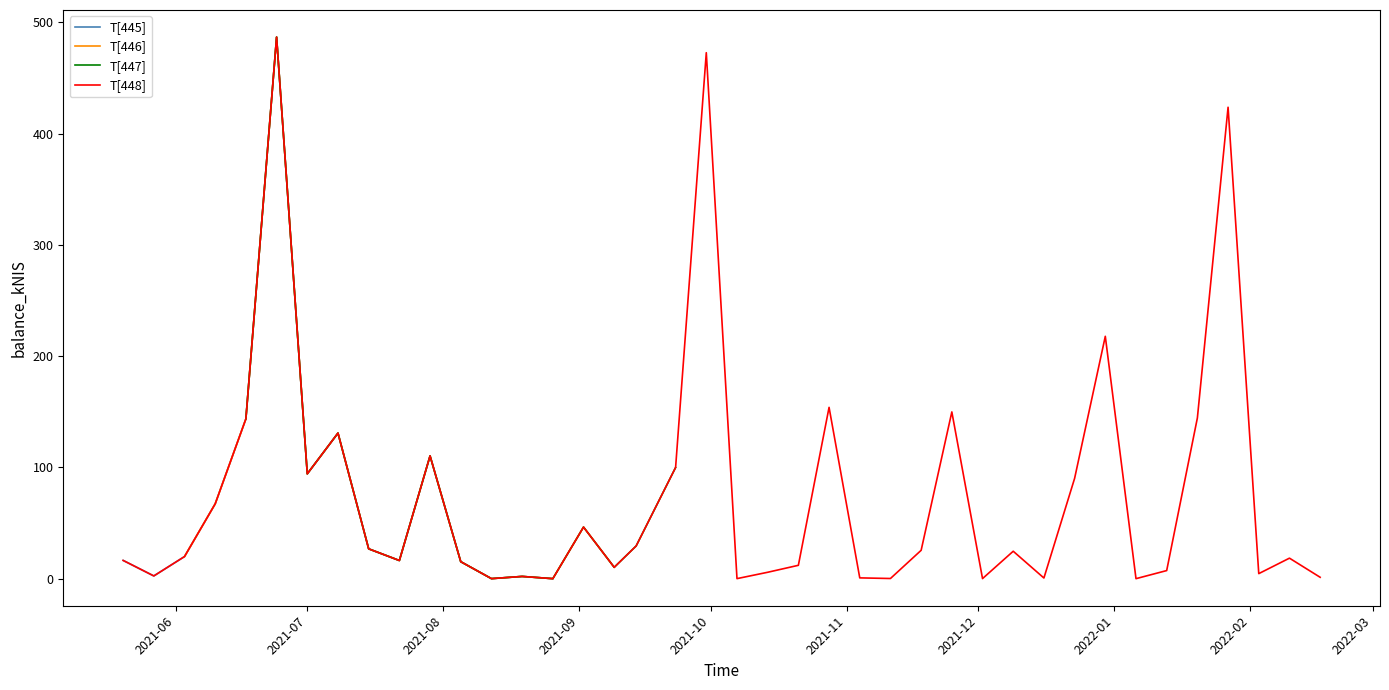

What is the label of the 11th point from the right?

2021-12-09